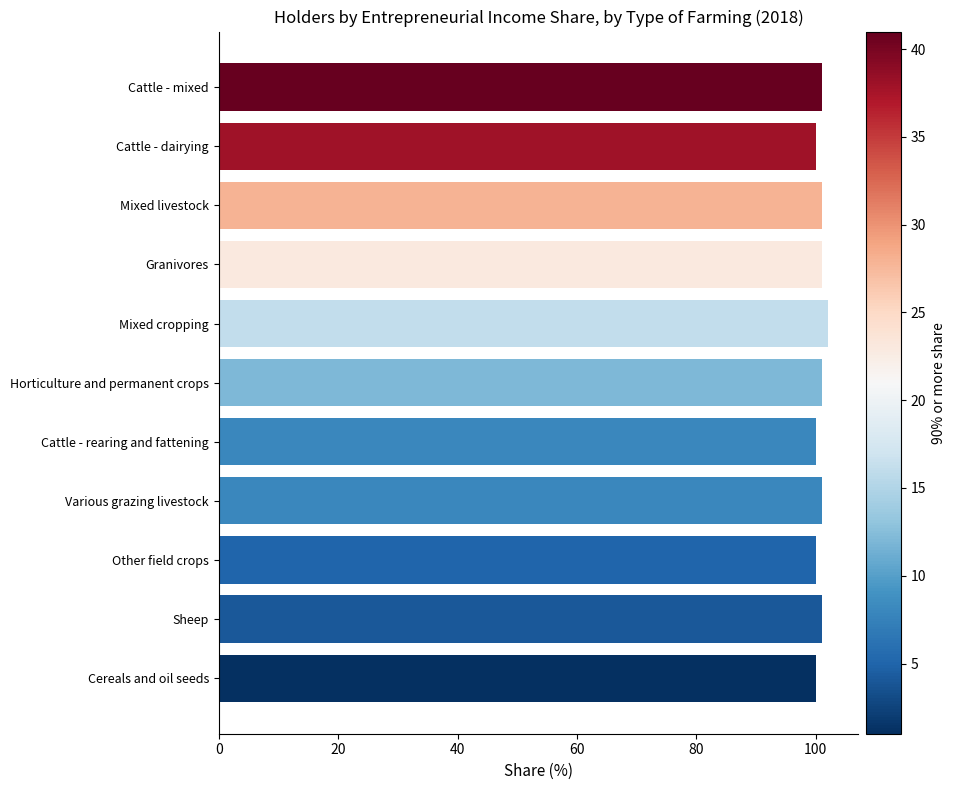

Which category has the highest value across all series?

Mixed cropping